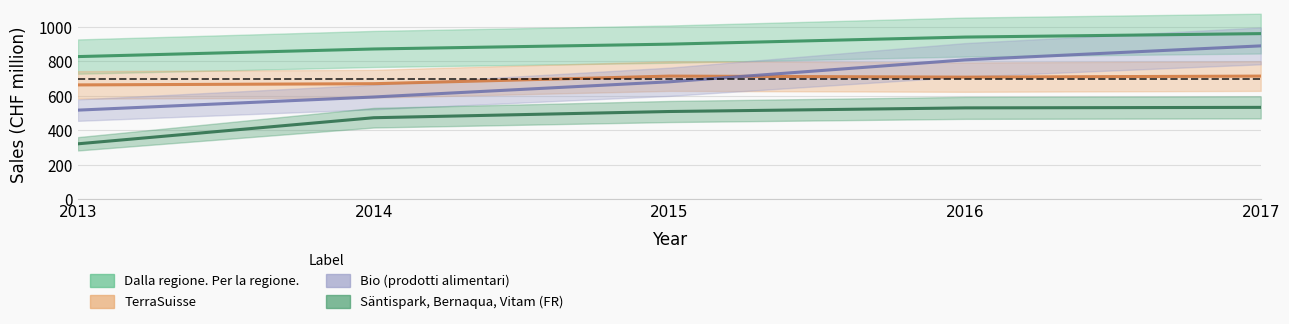

What is the smallest value displayed?

322